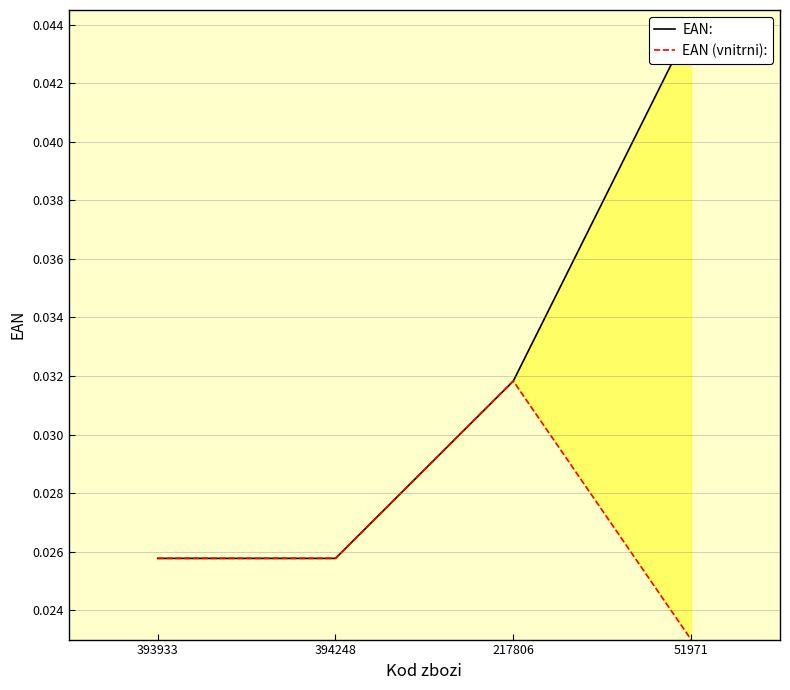

How many lines are shown in the chart?

2